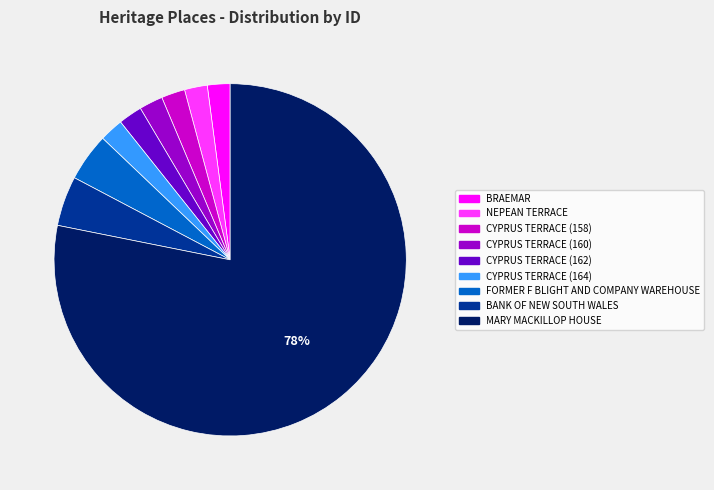

How many slices are in this pie chart?

9